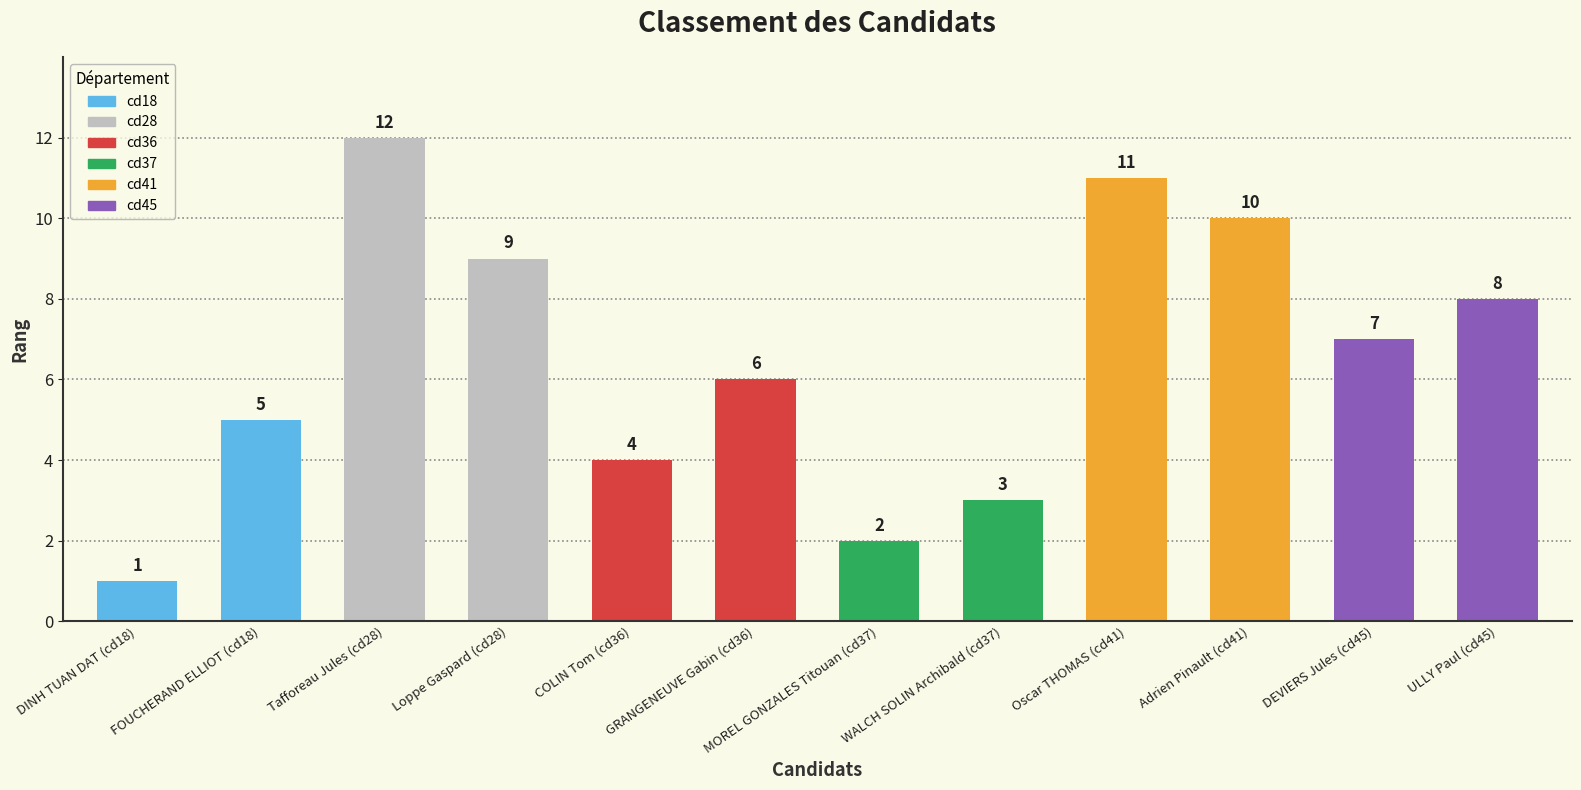

How many bars are there in total?

12